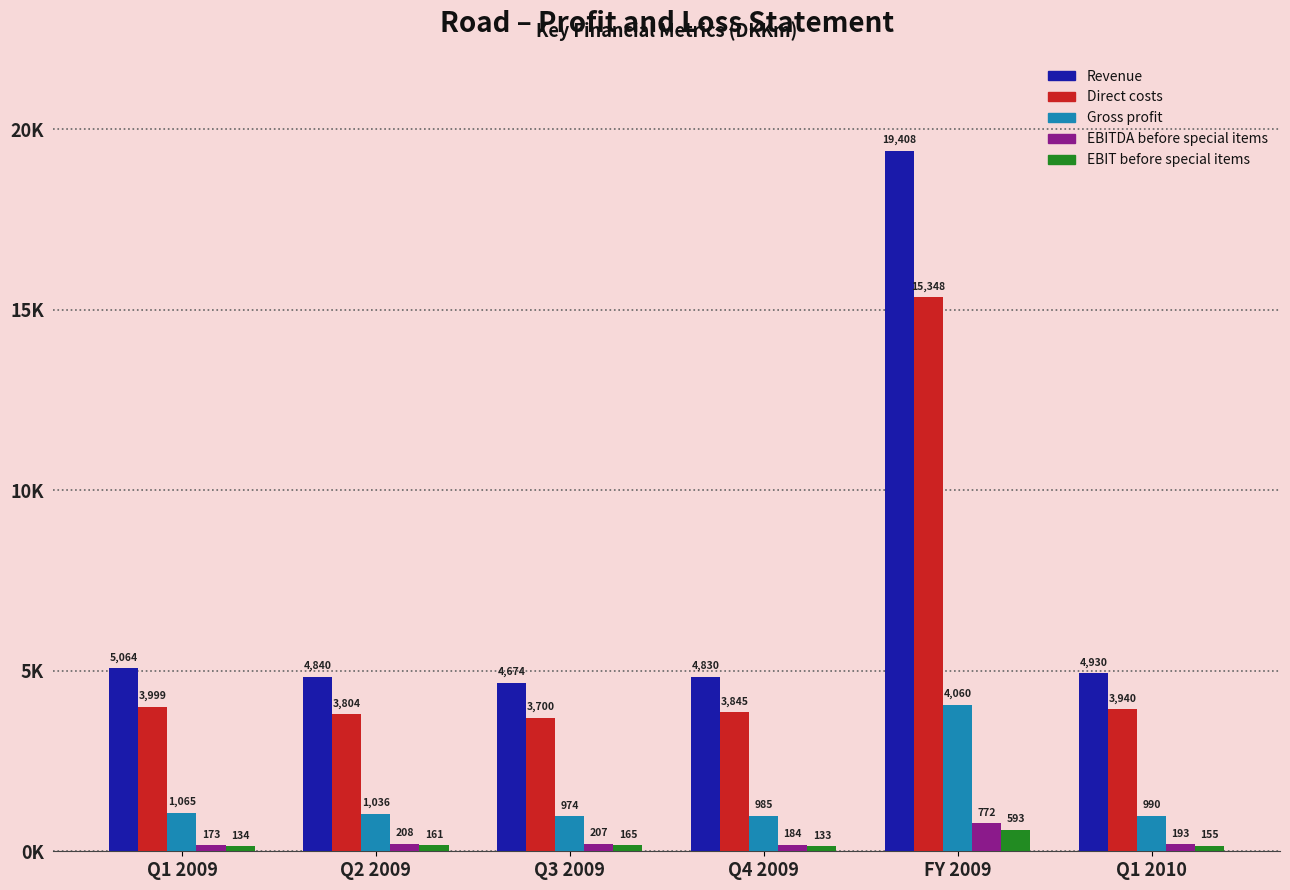

Which series has the widest spread of values?

Revenue